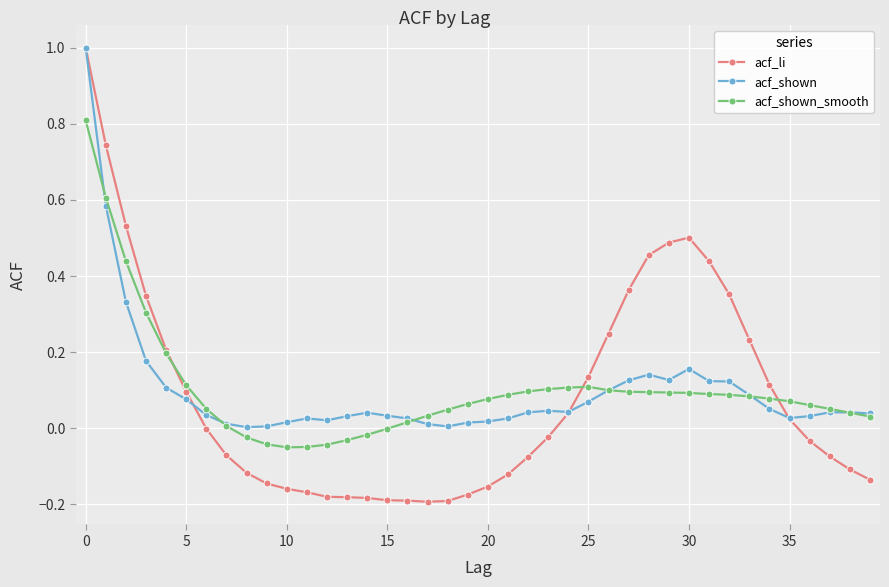

Which series has the largest range (max minus min)?

acf_li